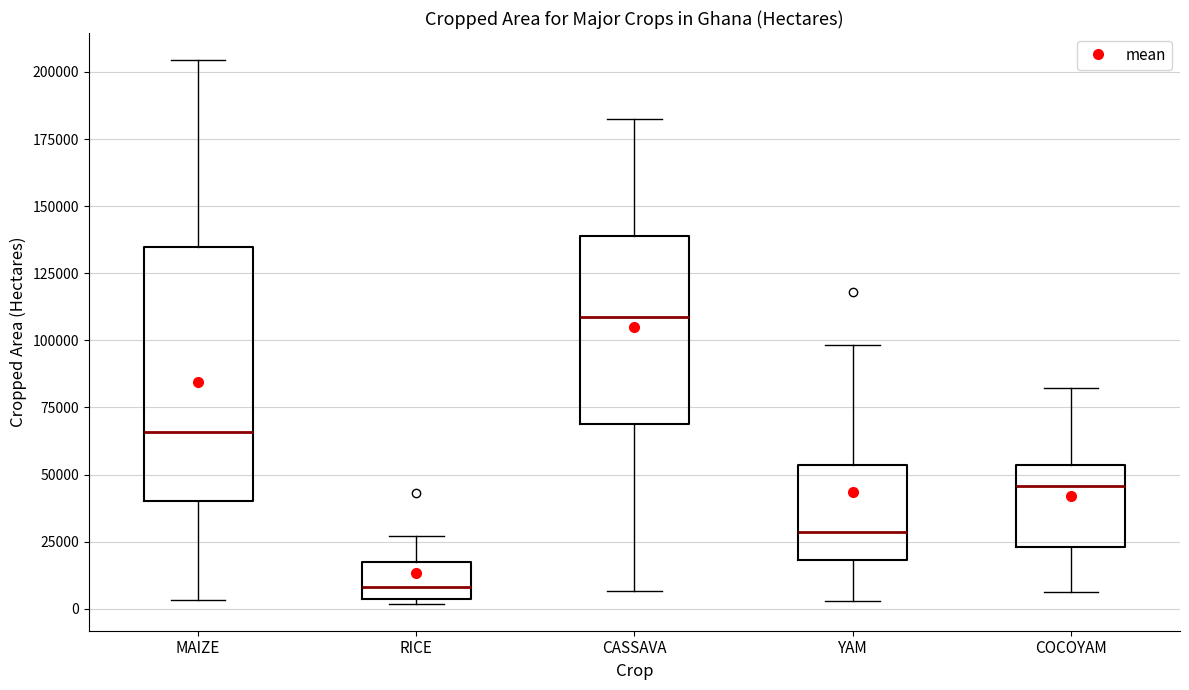

Which box's median line is the lowest?

RICE